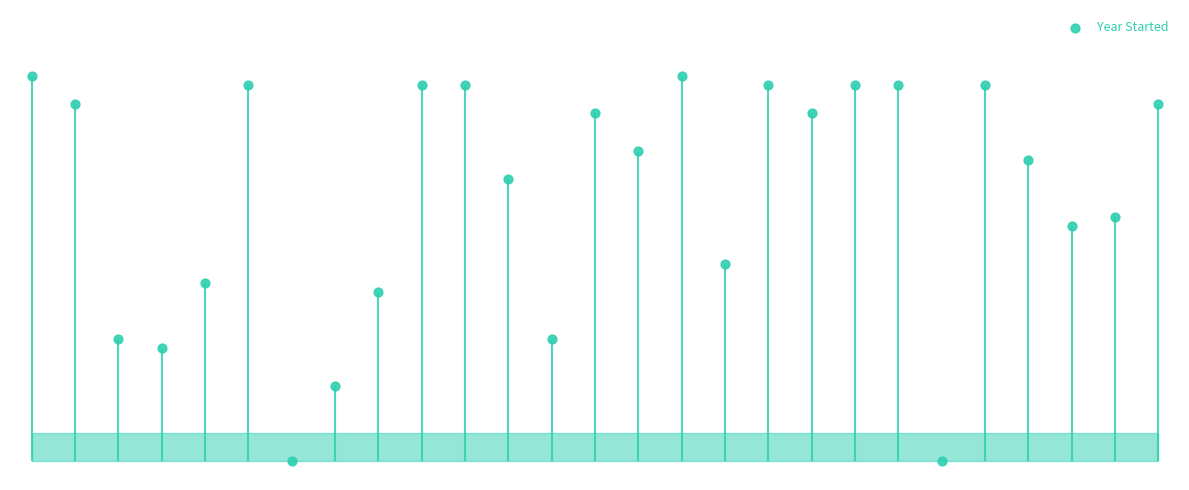

Approximately how many times larger is the value at 13 compared to 15?

1.0